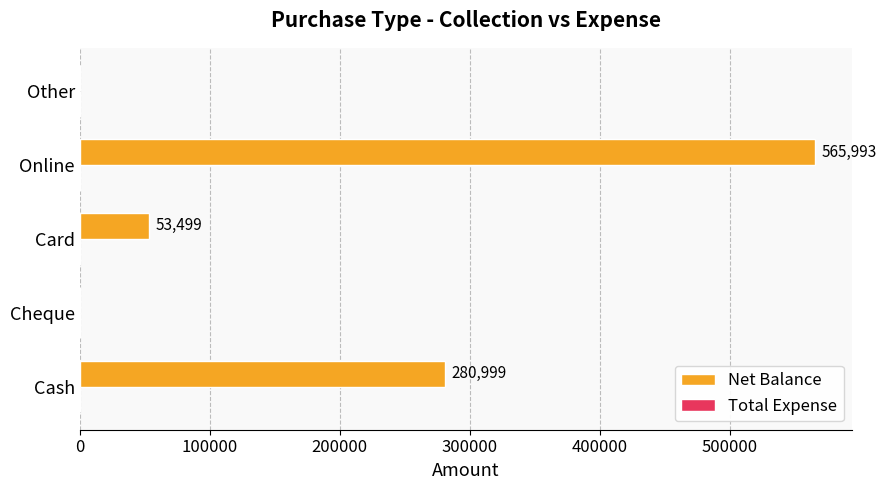

What is the change in value from Cheque to Online?

+565993